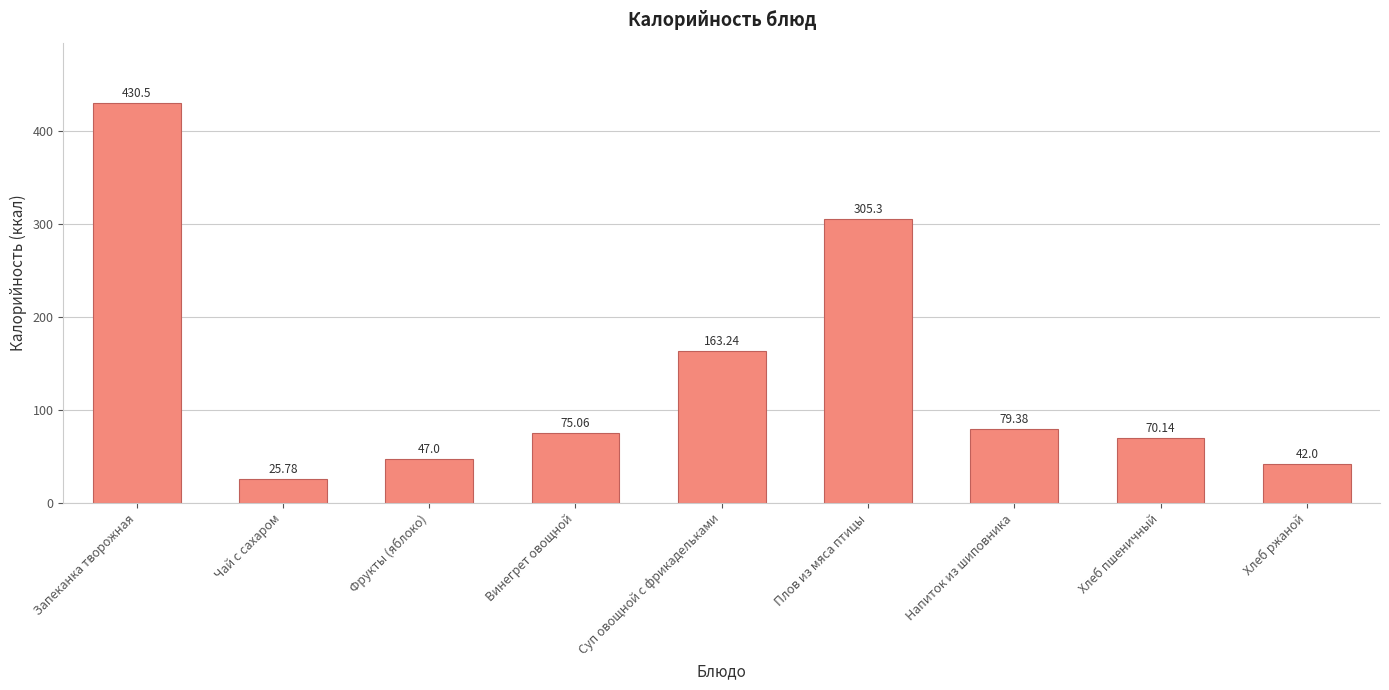

What is the average value?

137.6